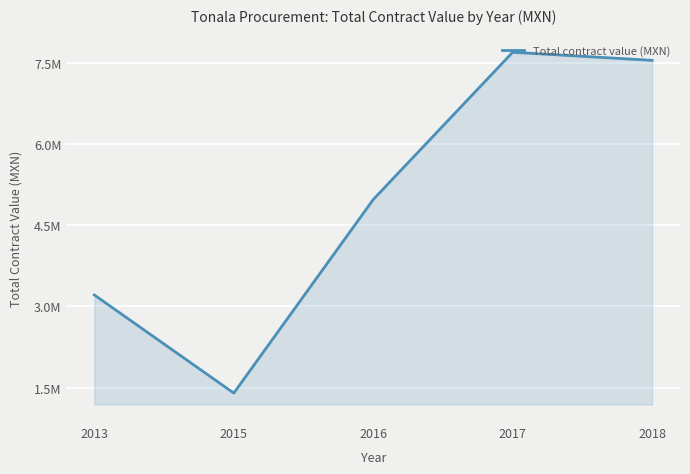

Where is the data nearest to the value 4546713?

2016